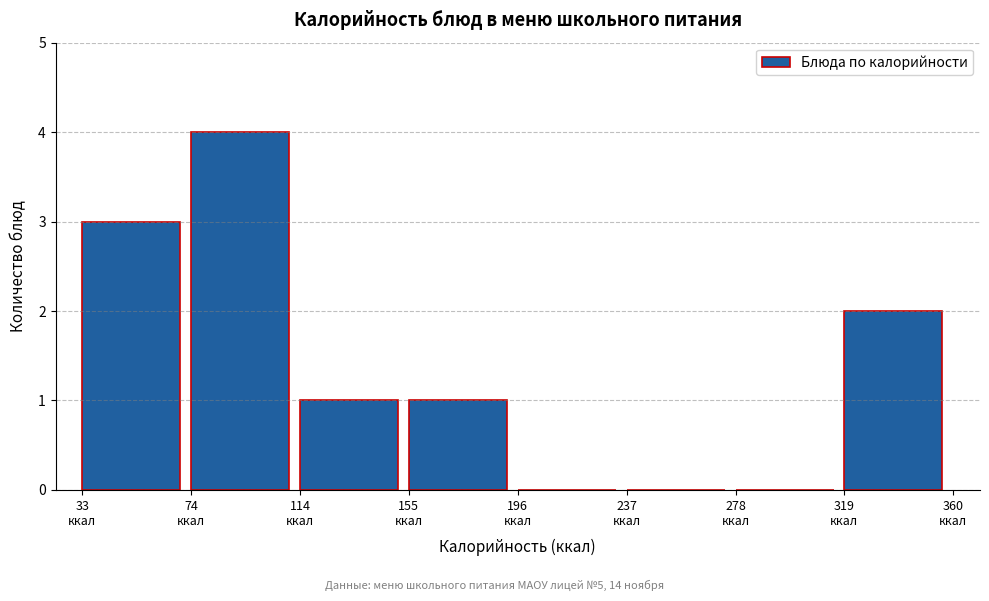

How tall is the bar that spans 320 to 360 on the x-axis? Neither the bar edges nor the heights are printed on the chart, so give them approximately, as read against the axes.

2